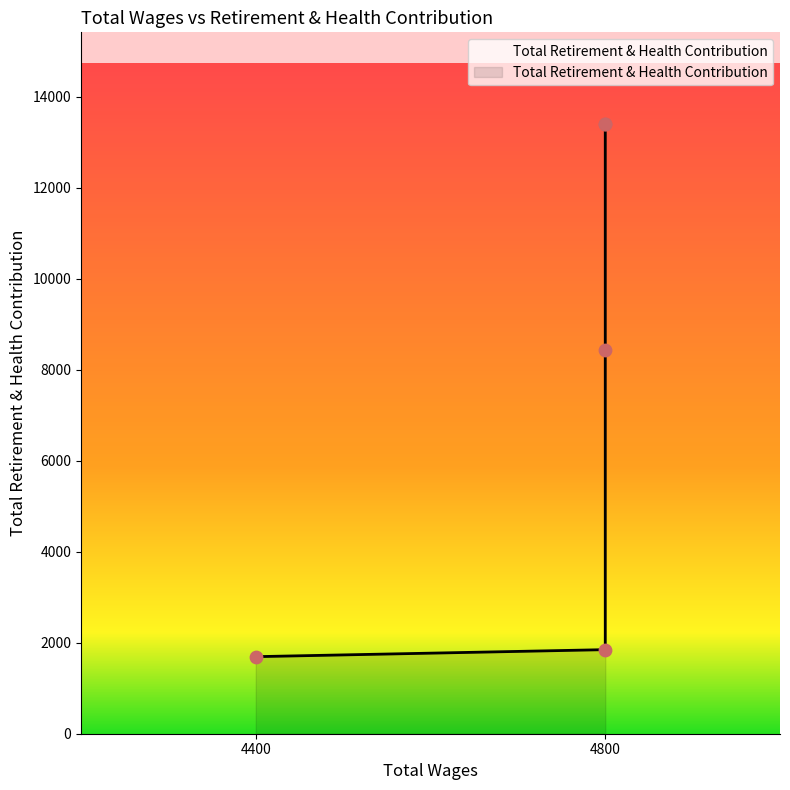

Which has a higher value, 4800.0 or 4800.0?

4800.0